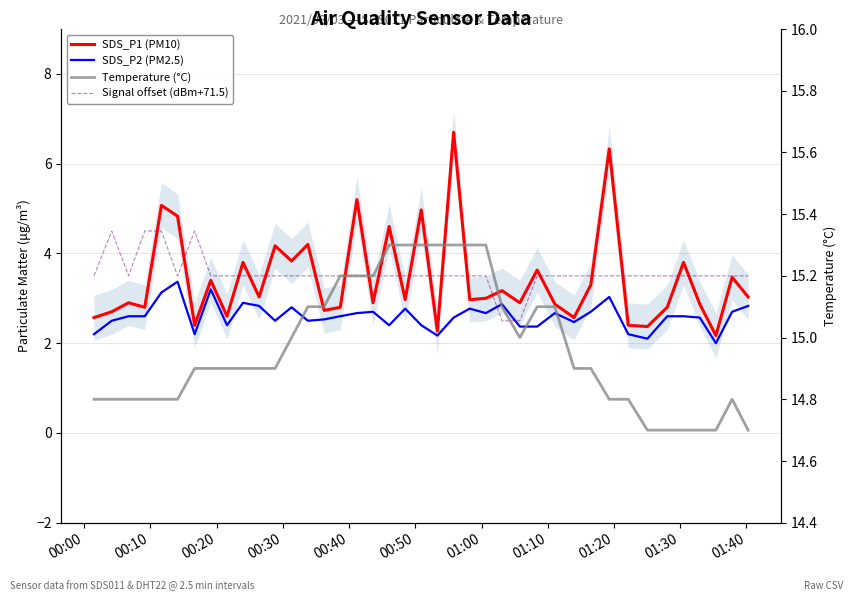

How many times do Signal offset (dBm+71.5) and SDS_P2 (PM2.5) cross each other?

2